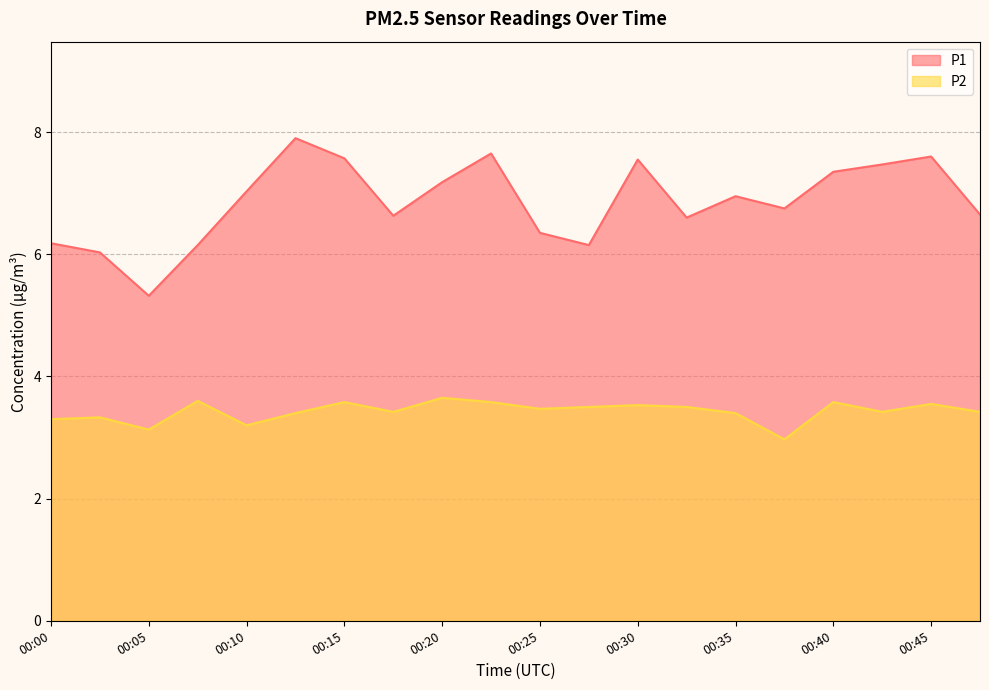

Which series changed the most between 00:10 and 00:25?

P1